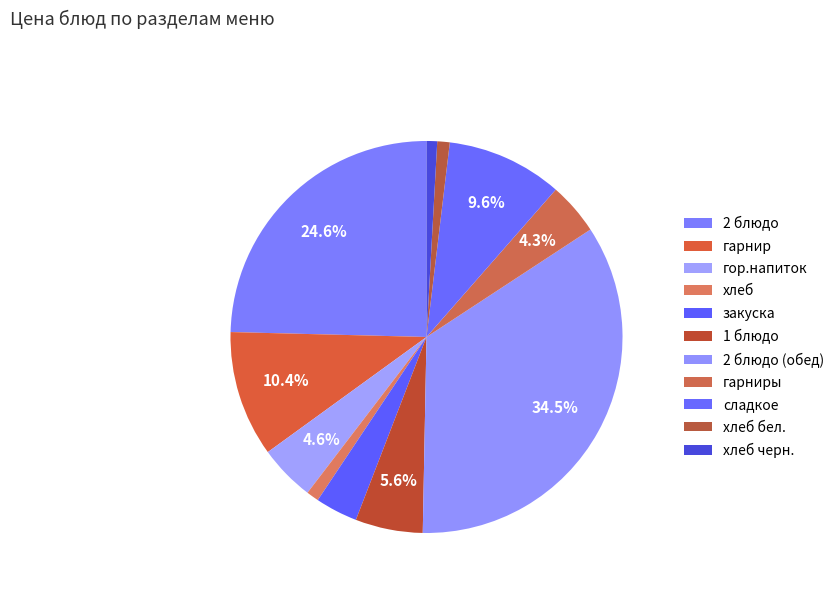

Is there any slice that represents more than half of the pie?

No